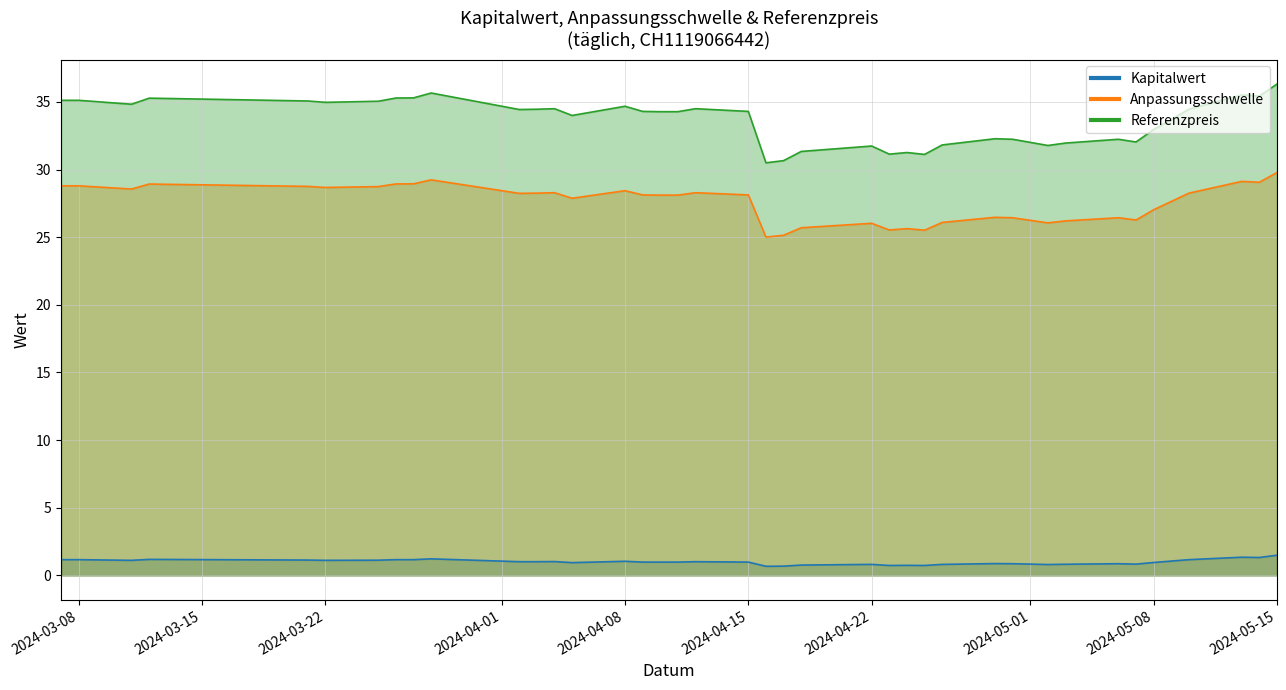

What is the difference between the Referenzpreis values at 2024-04-11 and 2024-03-11?

0.5